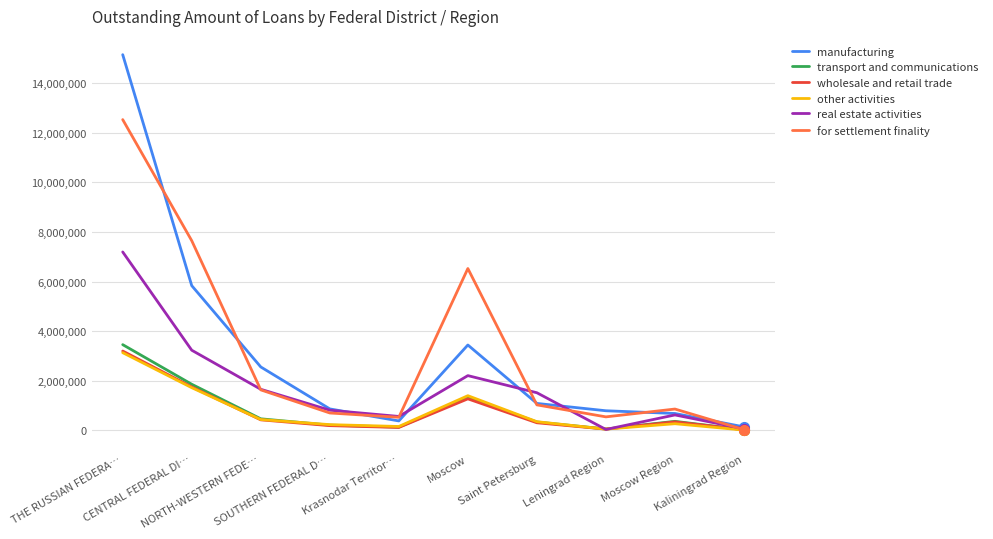

What is the sum of the real estate activities values at Moscow and CENTRAL FEDERAL DI…?

5431983